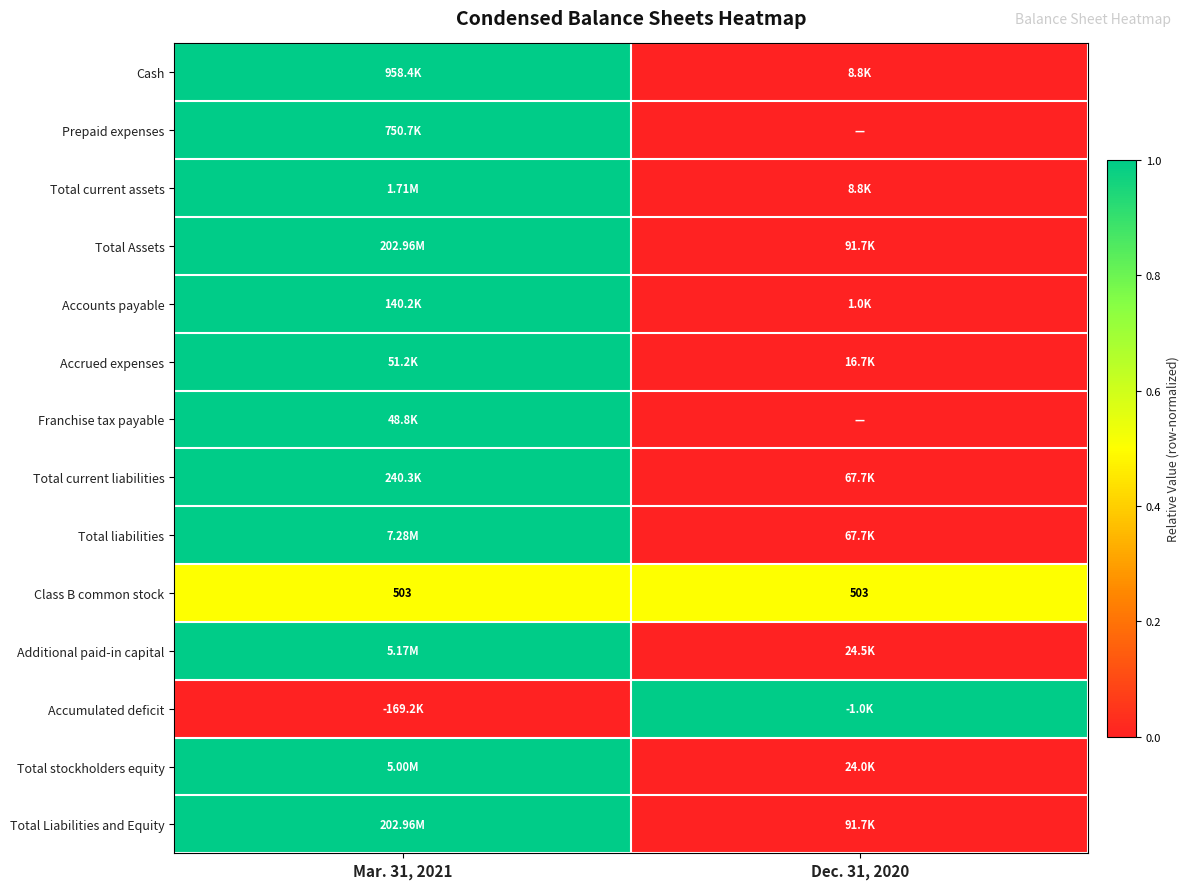

At which label is Accrued expenses closest to 0?

Dec. 31, 2020